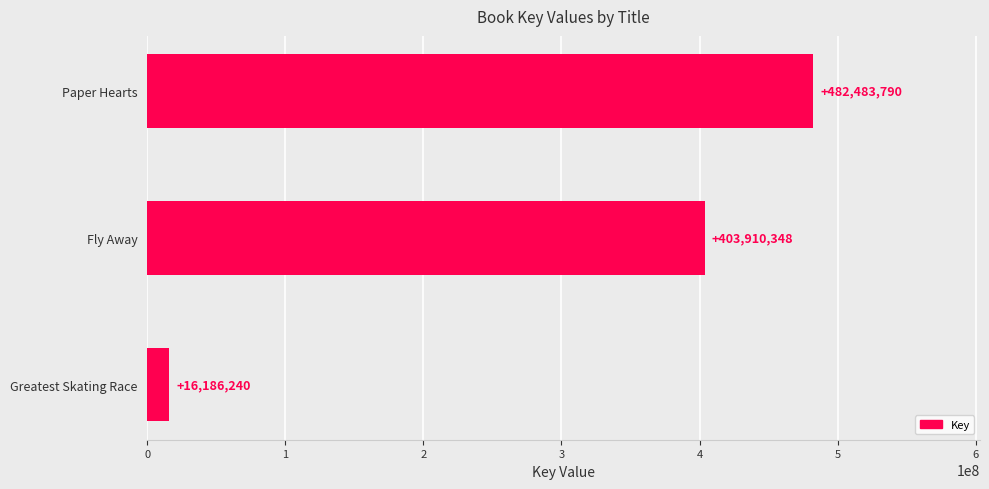

What is the ratio of the value at Fly Away to the value at Paper Hearts?

0.8